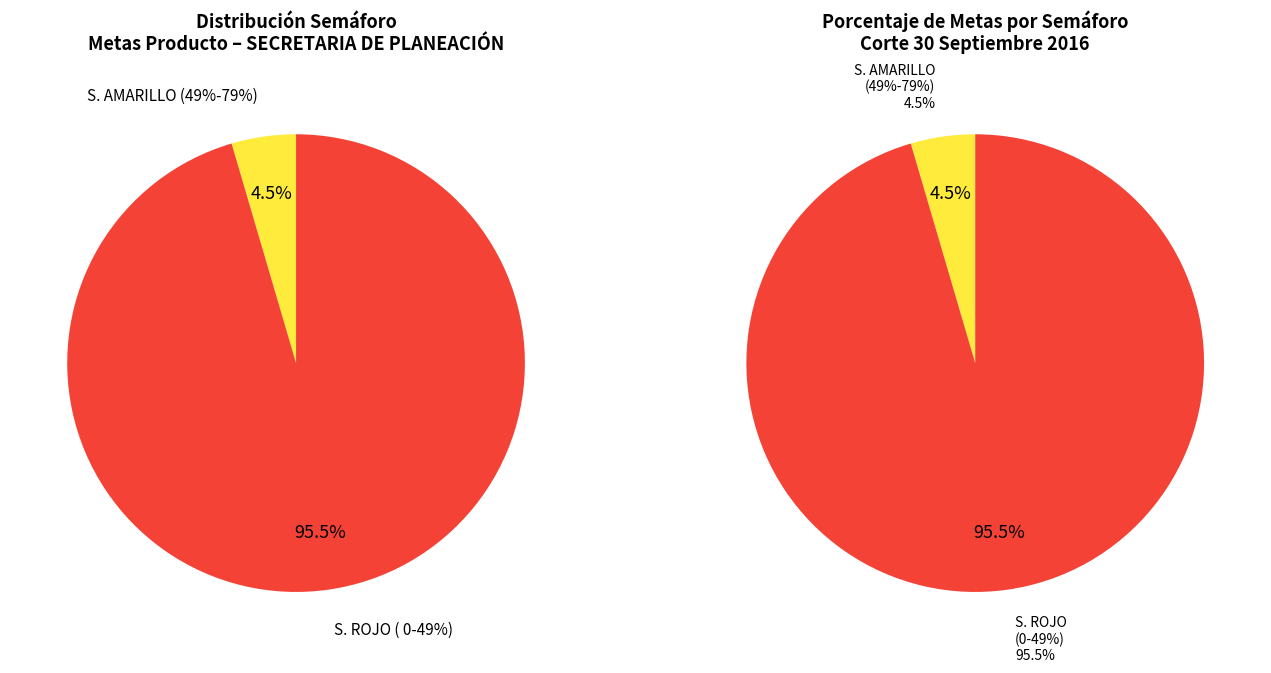

Which category accounts for the majority?

S. ROJO ( 0-49%)